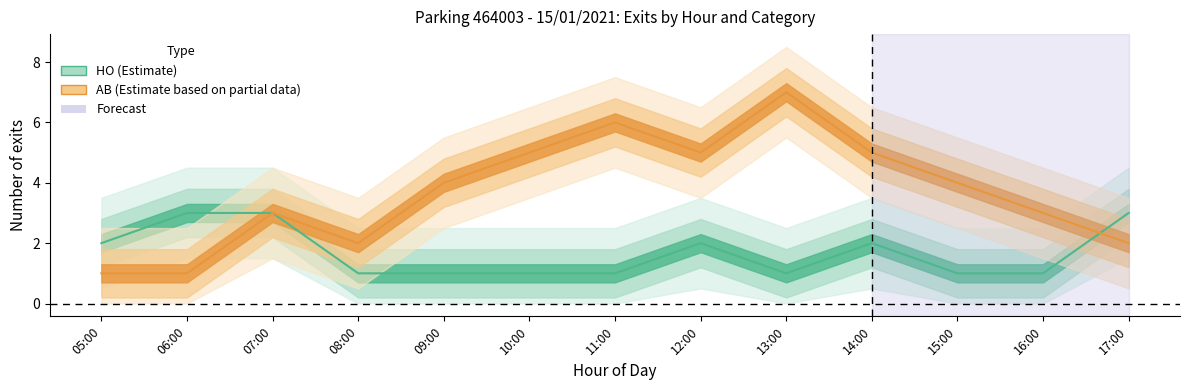

What is the difference between the HO values at 17:00 and 13:00?

2